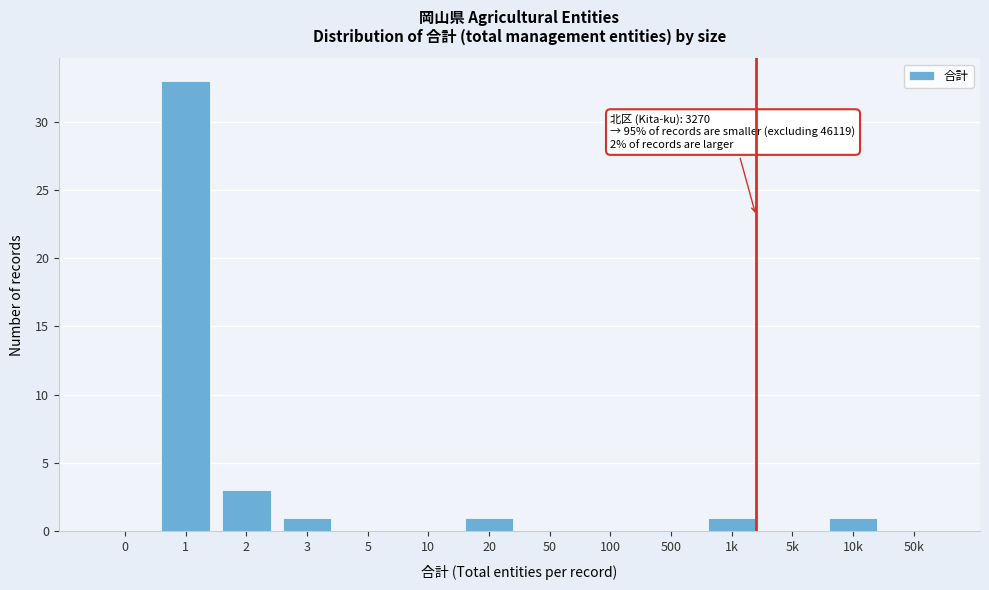

Reading left to right, what are all the values shown in this chart?

0=0	1=33	2=3	3=1	5=0	10=0	20=1	50=0	100=0	500=0	1k=1	5k=0	10k=1	50k=0